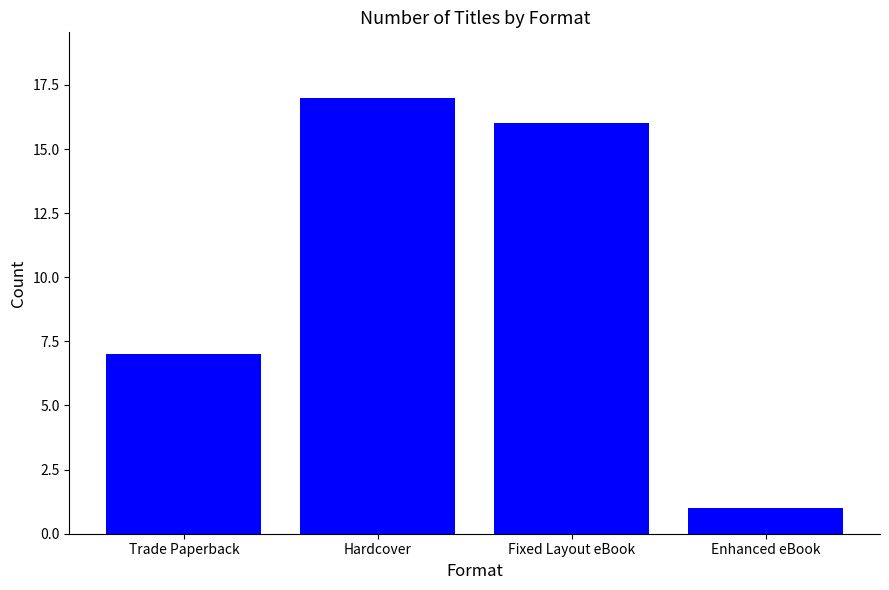

What is the difference between the second highest and minimum values?

15